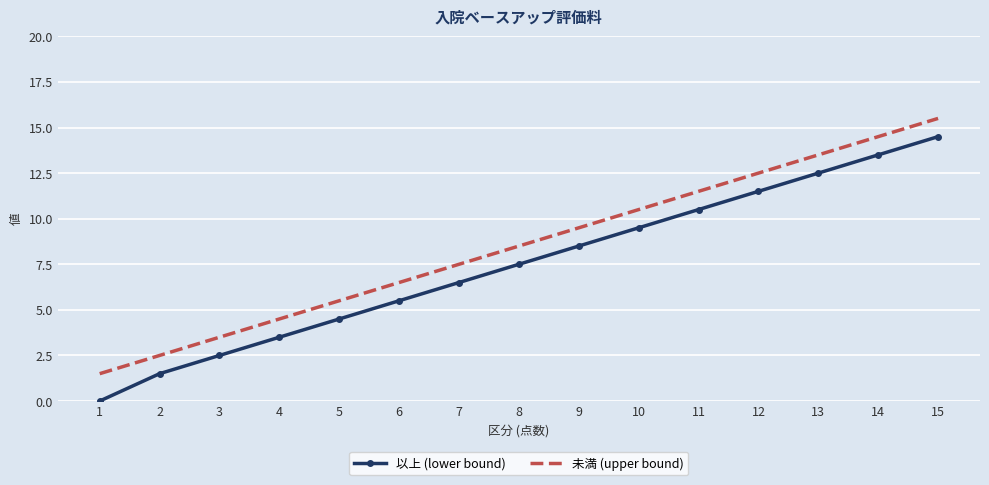

Which series has the largest total across all categories?

未満 (upper bound)